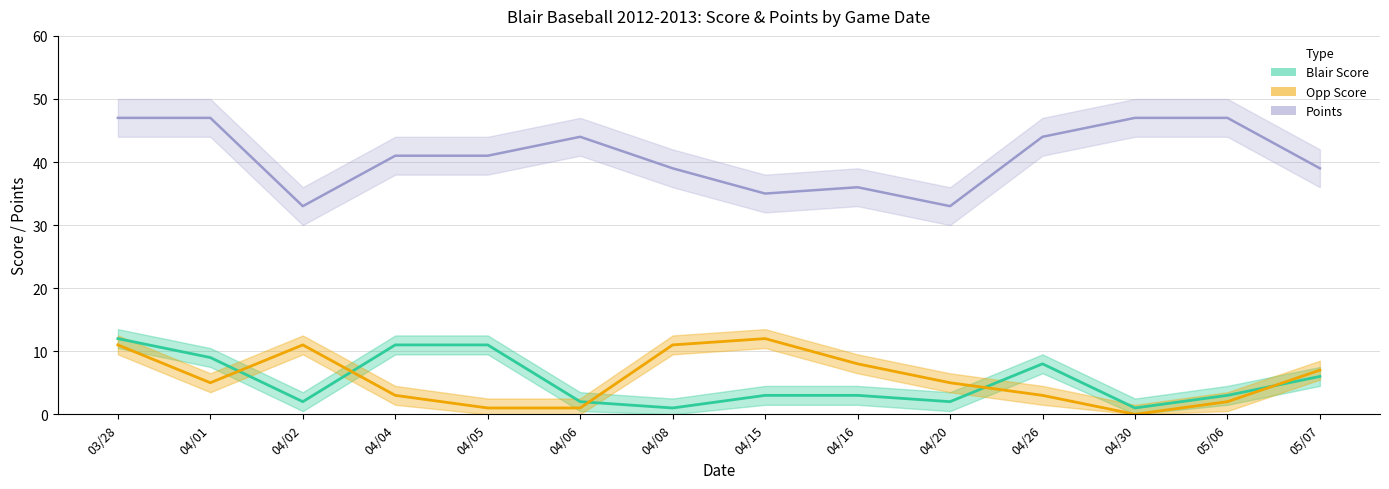

Where does the Blair Score series first go above 3?

03/28